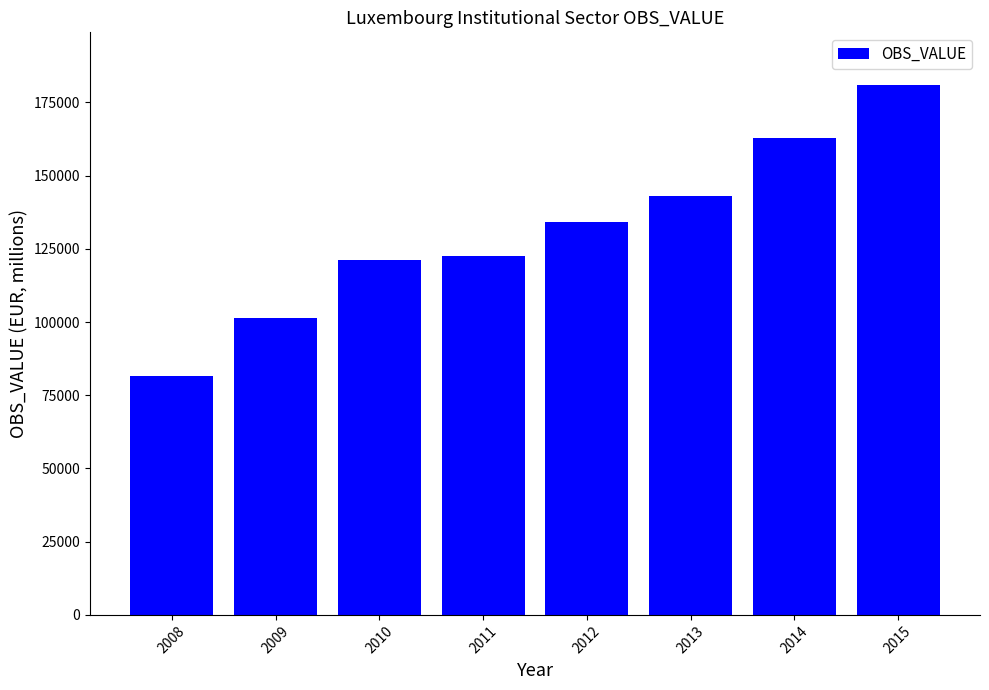

What is the average value?

130944.4